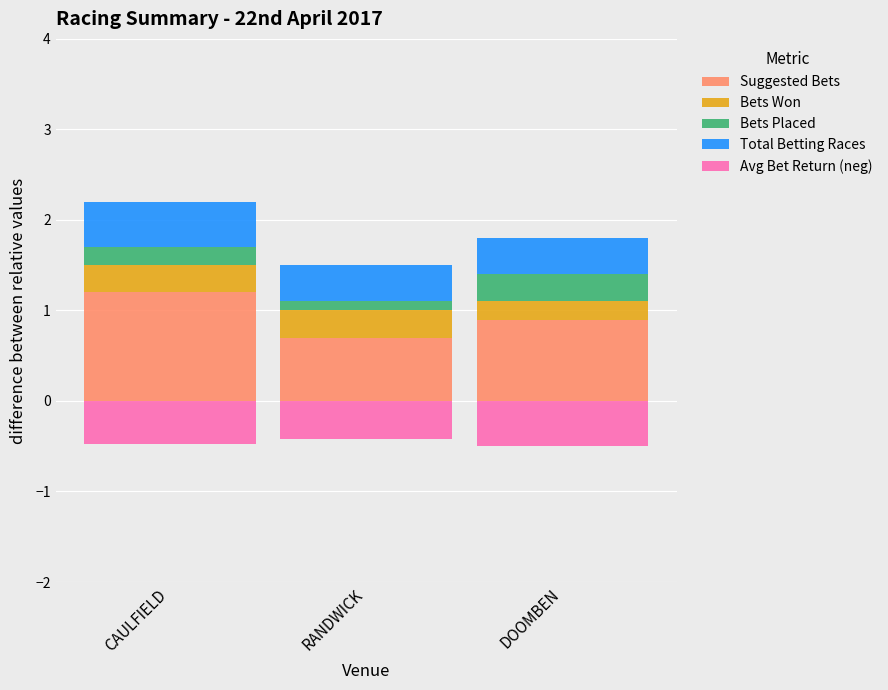

Which series has the largest range (max minus min)?

Suggested Bets